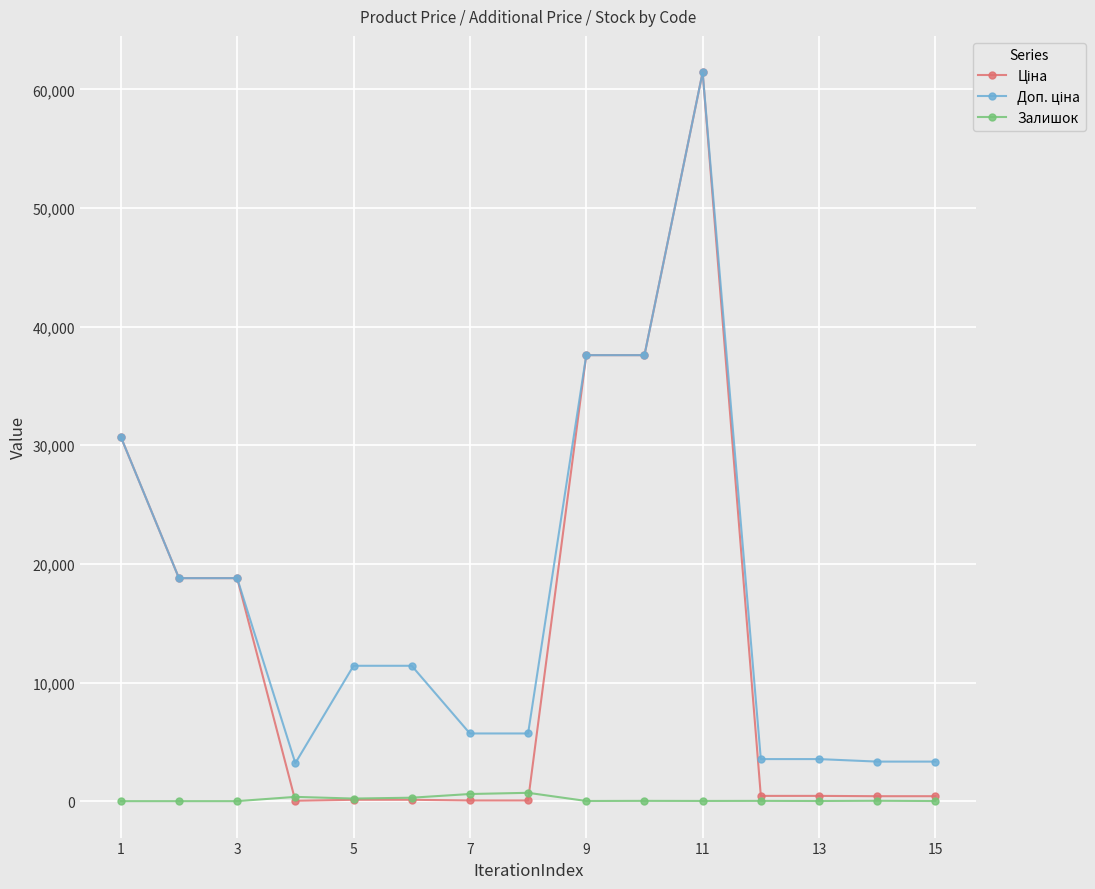

How many data points does each series have?

15